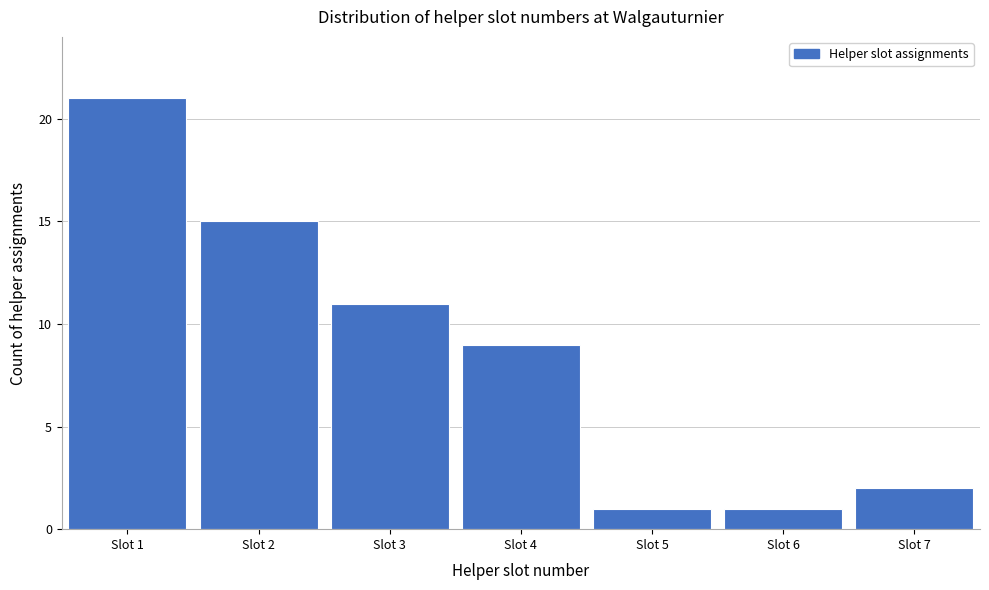

Over which range of the x-axis is the bar tallest?

0.5 to 1.5